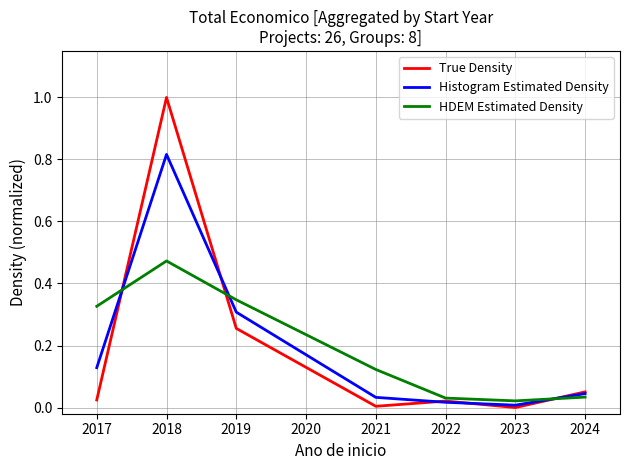

What is the sum of all Histogram Estimated Density values?

1.4